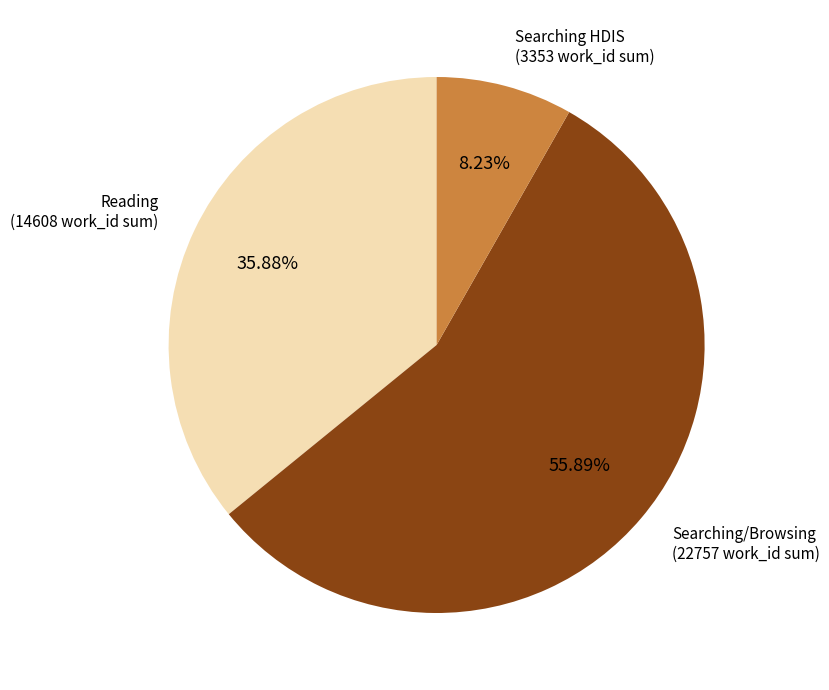

Do Reading (14608 work_id sum) and Searching/Browsing (22757 work_id sum) together represent more than half of the pie?

Yes